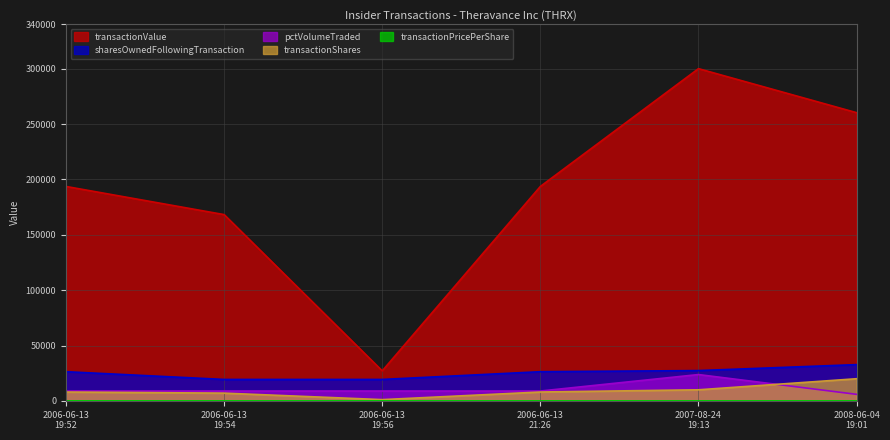

Rank the series by their maximum value, from highest to lowest.

transactionValue, sharesOwnedFollowingTransaction, pctVolumeTraded, transactionShares, transactionPricePerShare